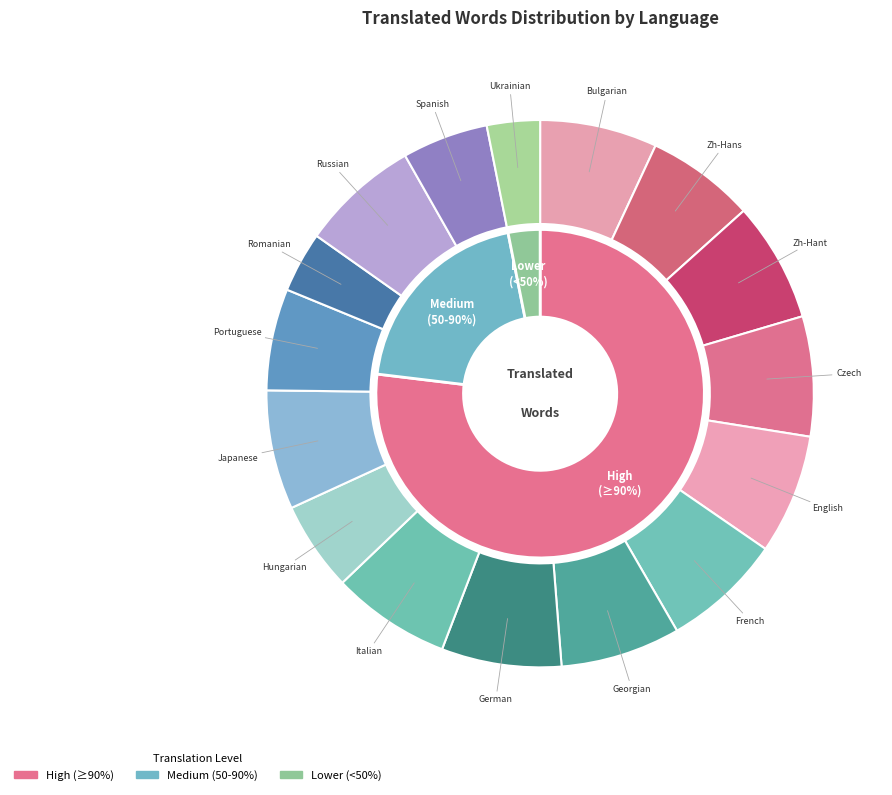

Does any single category account for the majority?

No